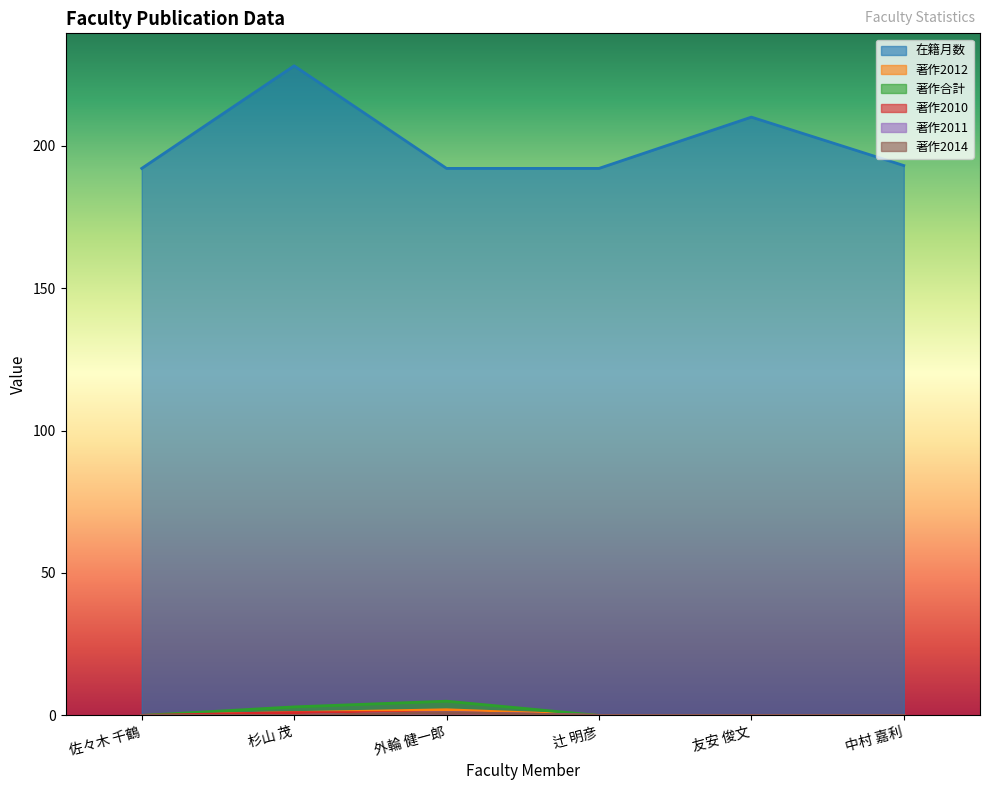

What is the difference between the maximum and minimum values in the 著作合計 series?

5